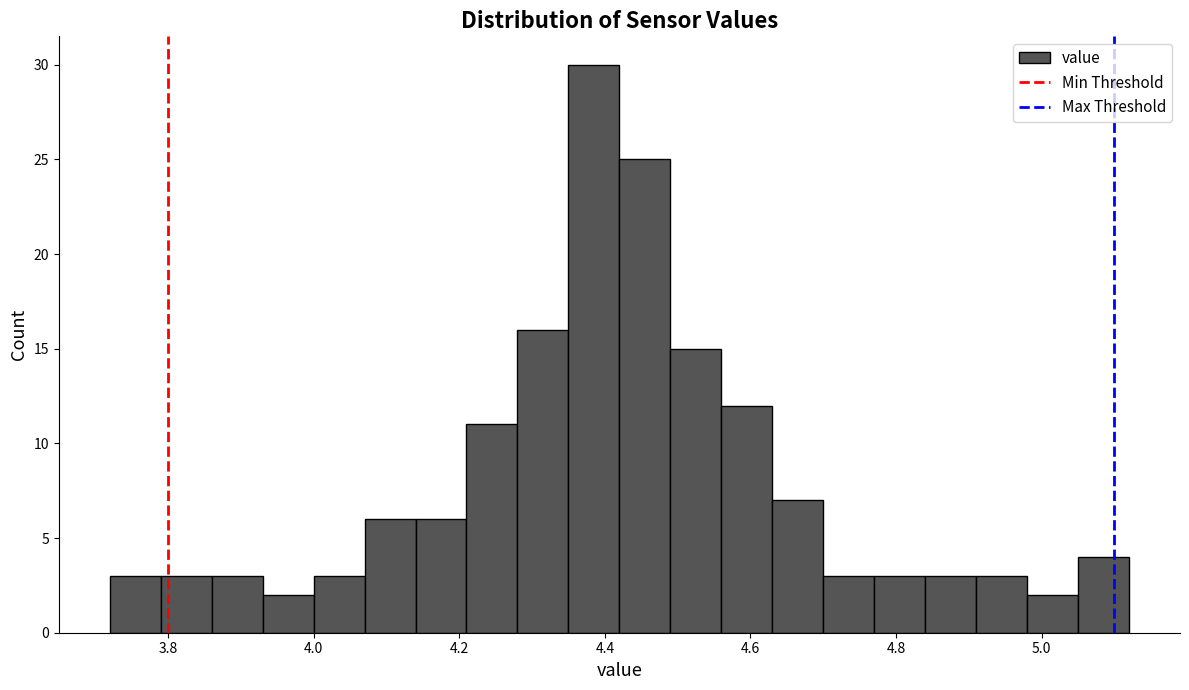

Around what value on the x-axis is the tallest bar? Give the approximate position of its centre, as read against the axis.

4.38